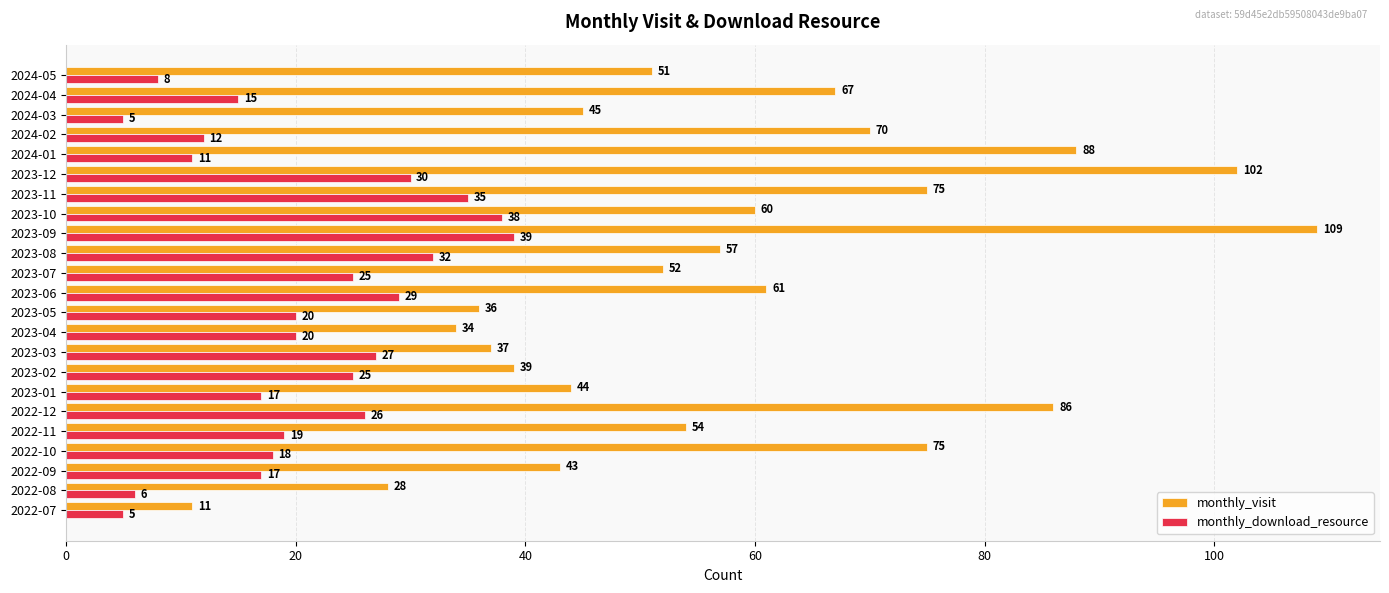

At how many categories does at least one series exceed 83?

4